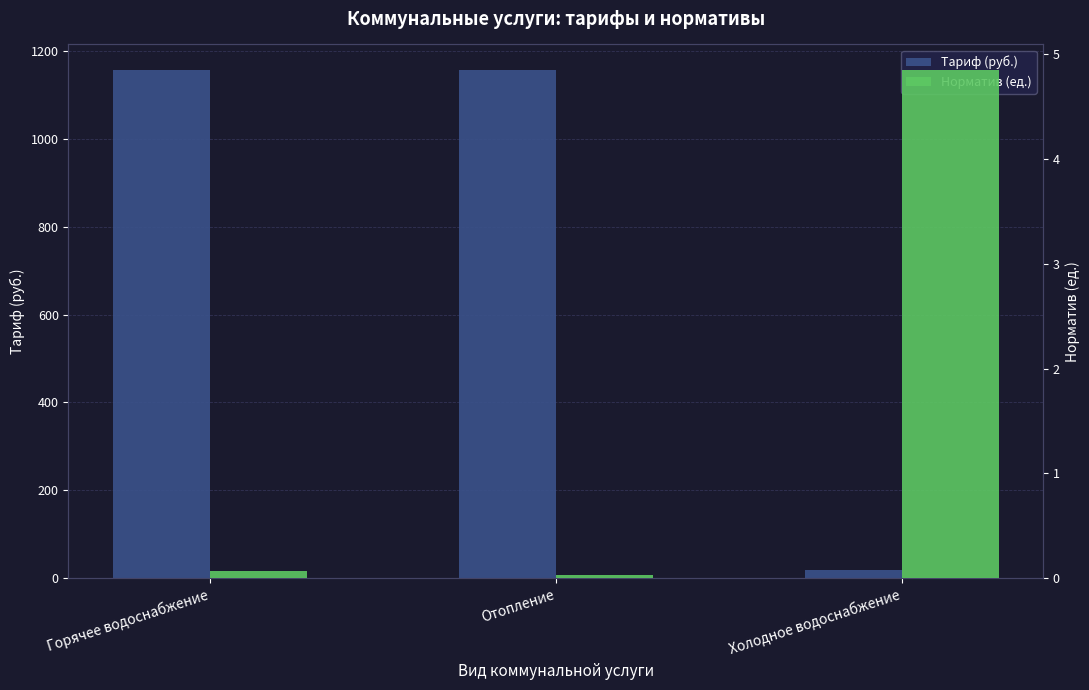

How many groups of bars are there?

3